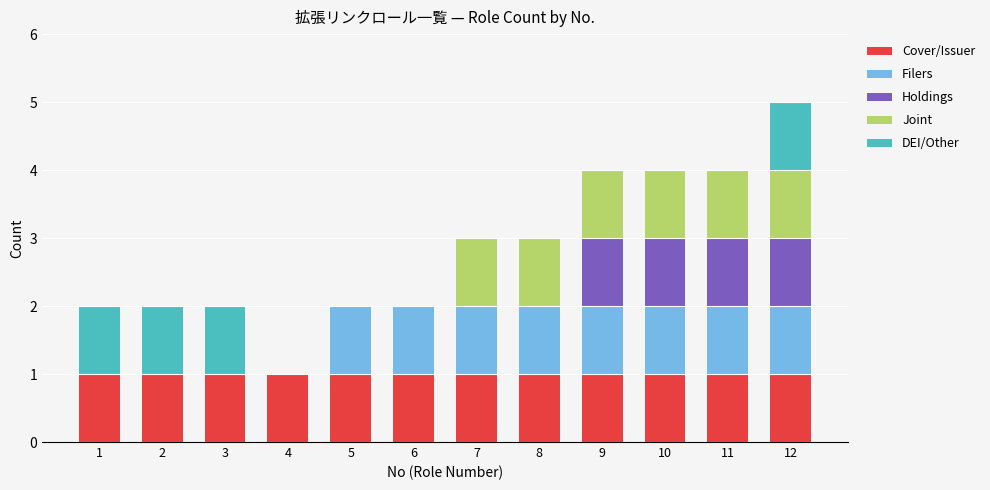

True or false: Cover/Issuer has a value of 1 at 5.

True